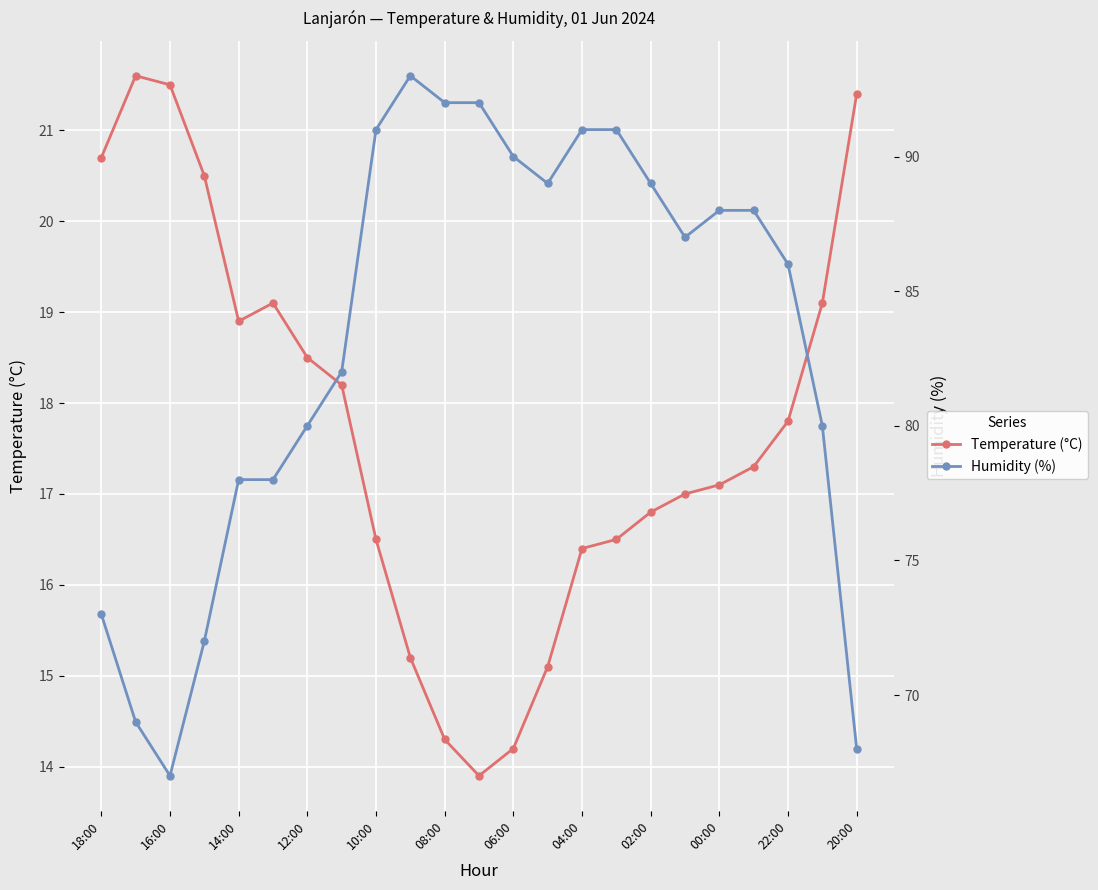

Is this an area chart (filled region under the line)?

No